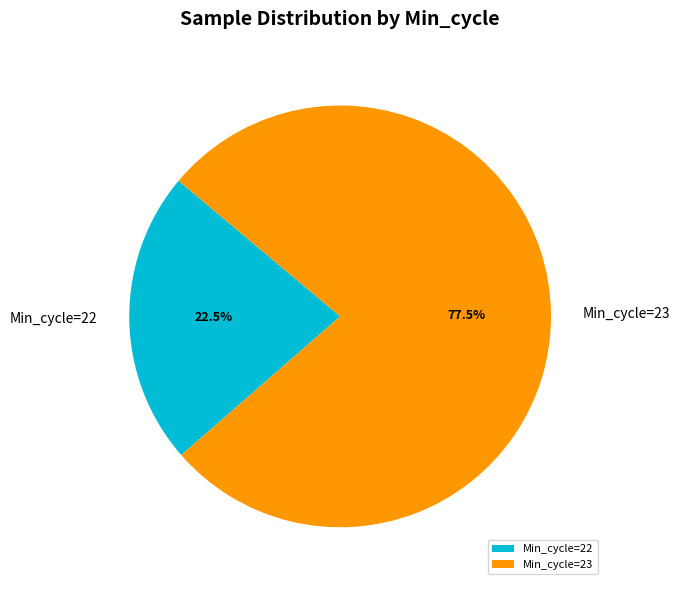

What is the largest slice in the pie chart?

Min_cycle=23